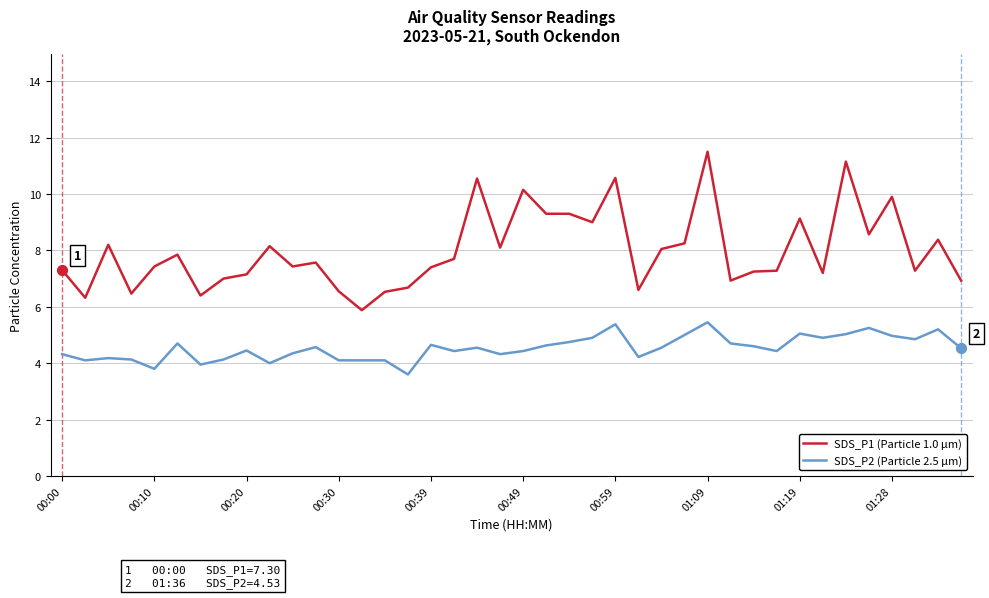

True or false: SDS_P1 (Particle 1.0 µm) and SDS_P2 (Particle 2.5 µm) intersect in this chart.

False